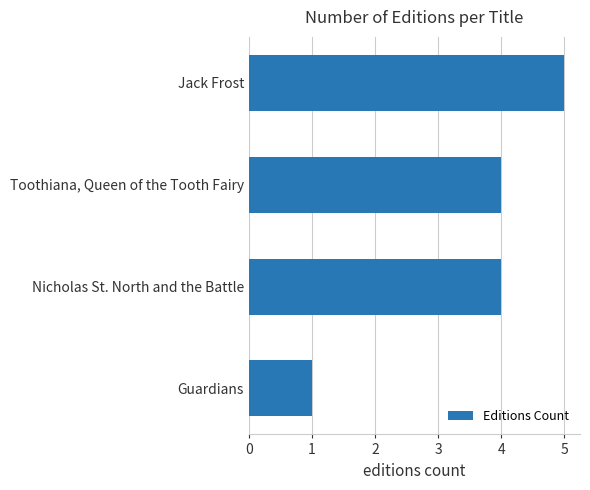

Read the value at Toothiana, Queen of the Tooth Fairy.

4